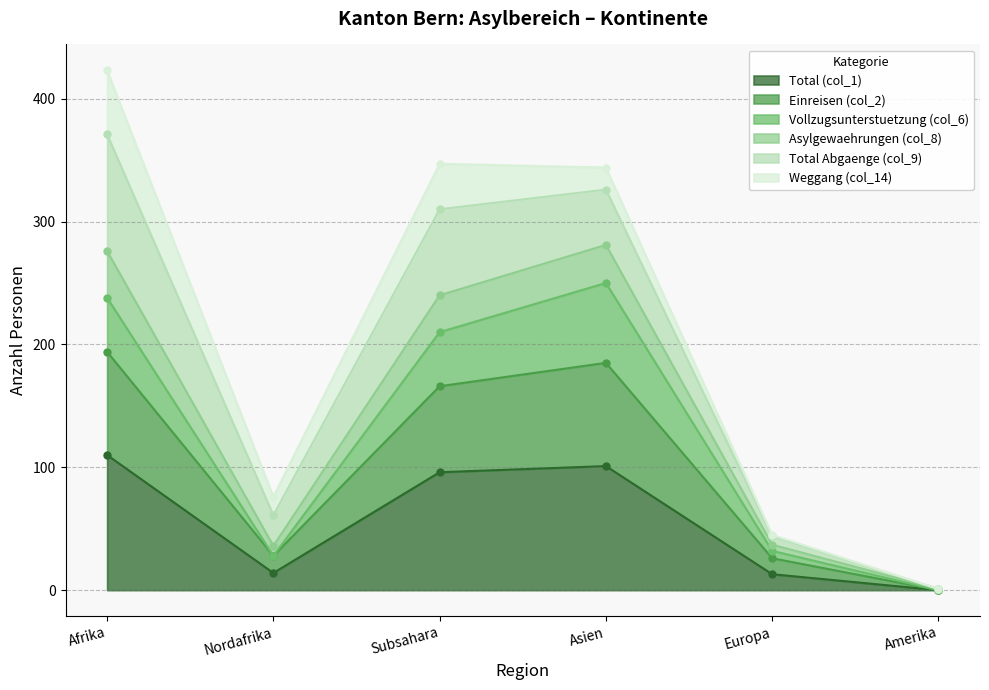

Does the chart display data point markers on the line(s)?

Yes